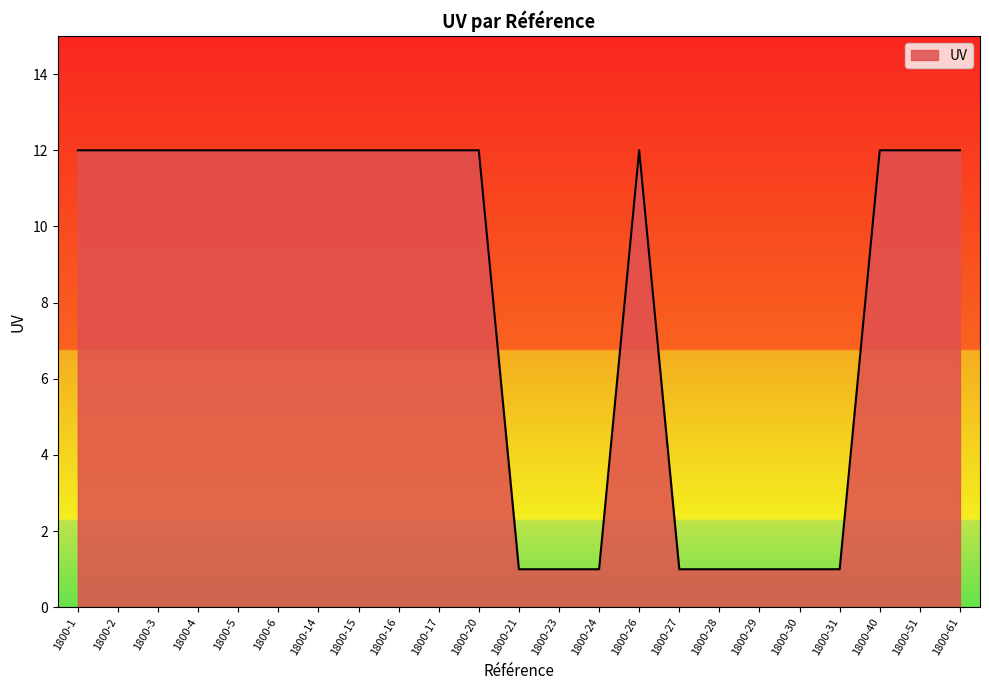

Does the chart display data point markers on the line(s)?

No